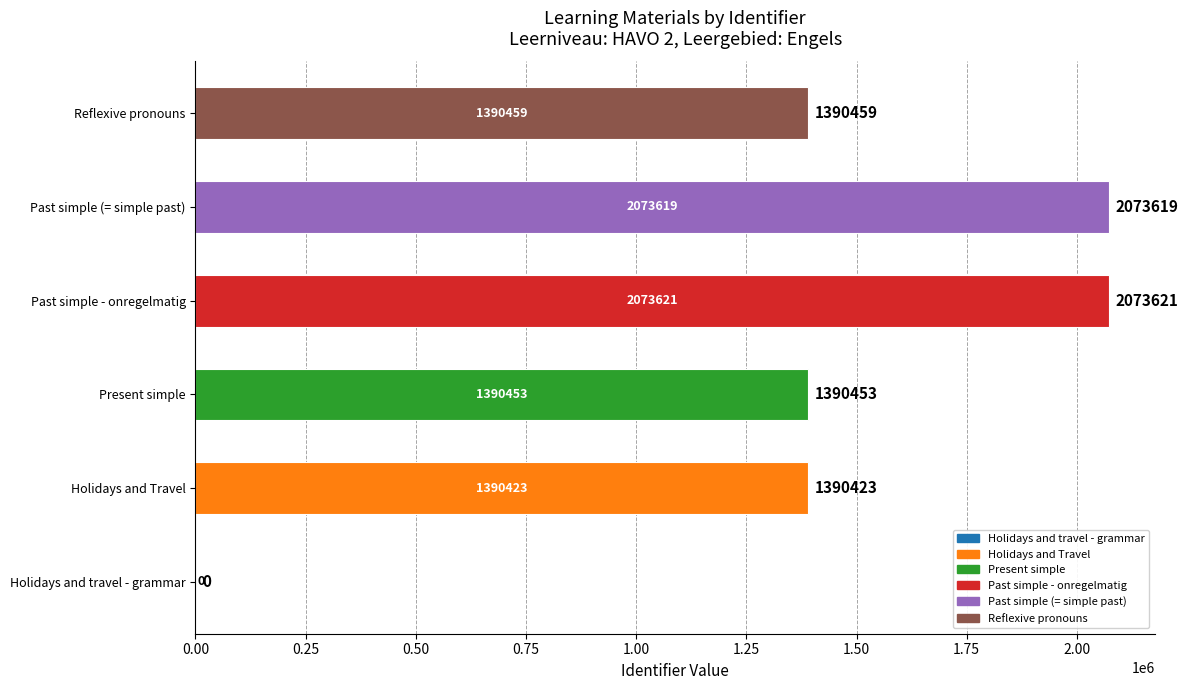

Between Past simple - onregelmatig and Present simple, which is larger?

Past simple - onregelmatig